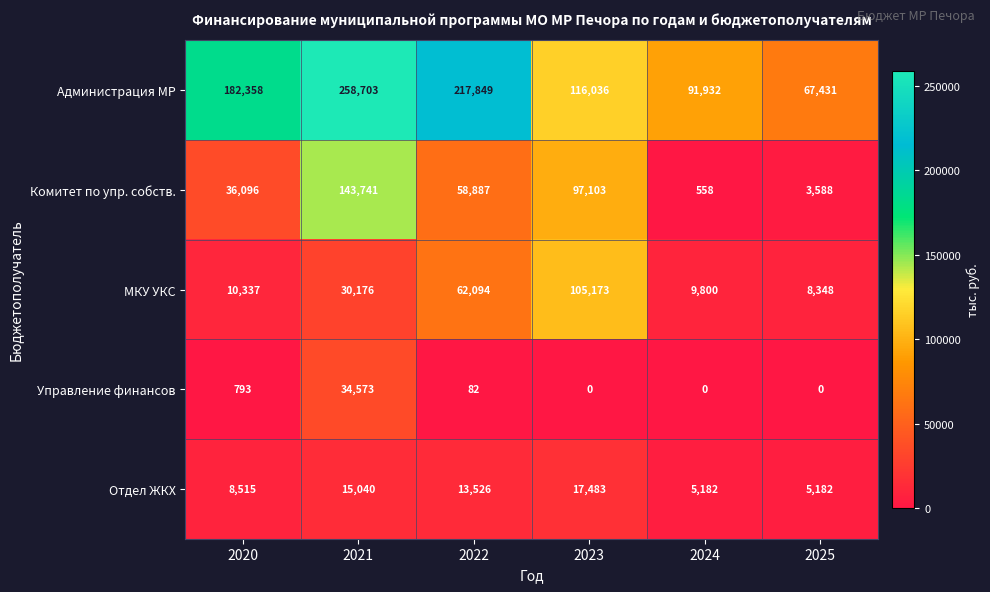

Between 2020 and 2025, which series saw the biggest shift?

Администрация МР